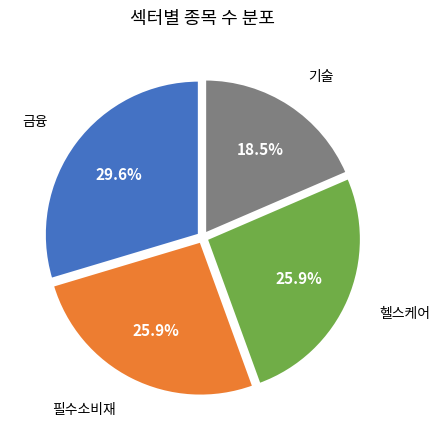

What is the smallest slice in the pie chart?

기술